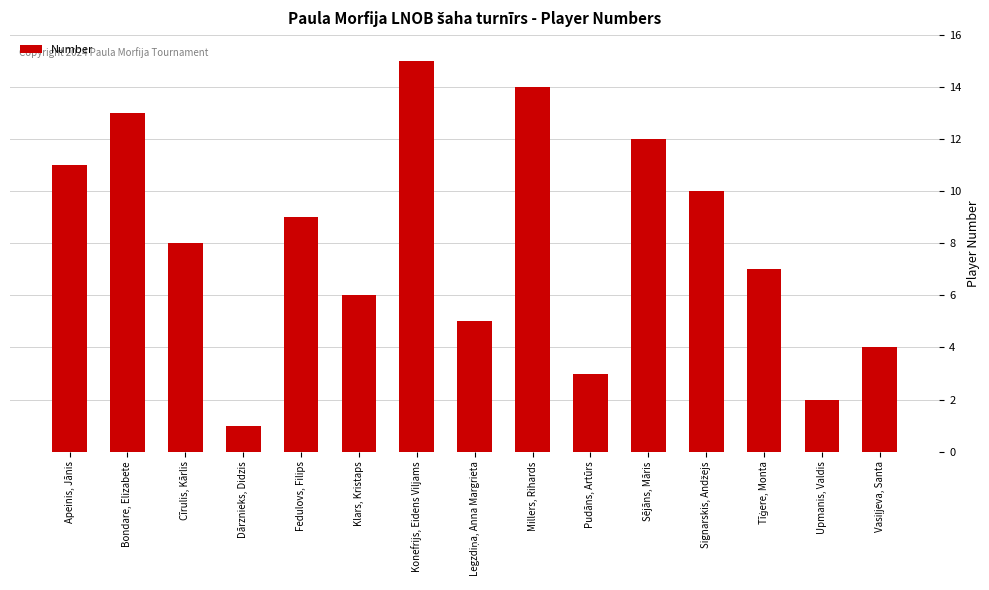

Which label corresponds to the smallest value in the chart?

Dārznieks, Didzis